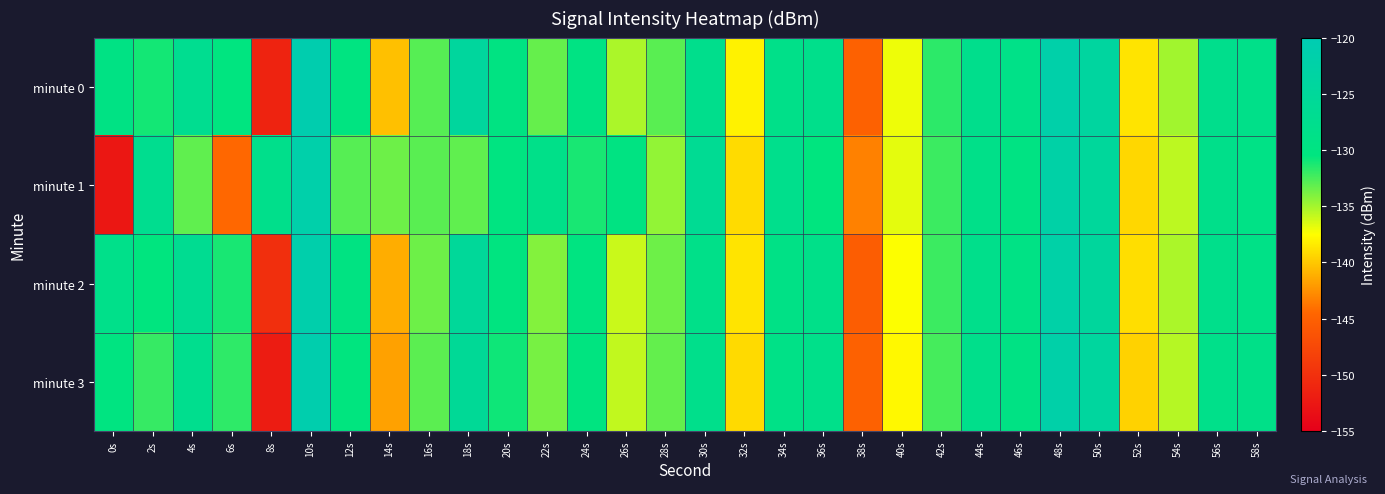

Reading left to right, what are all the values shown in this chart?

minute 0: 0s=-129.5	2s=-131.1	4s=-127.0	6s=-130.3	8s=-151.3	10s=-120.8	12s=-130.1	14s=-140.3	16s=-132.9	18s=-124.3	20s=-129.9	22s=-133.3	24s=-129.7	26s=-135.2	28s=-132.9	30s=-127.8	32s=-138.1	34s=-128.4	36s=-128.1	38s=-144.9	40s=-137.1	42s=-131.7	44s=-127.8	46s=-128.7	48s=-121.8	50s=-124.0	52s=-138.7	54s=-135.0	56s=-127.9	58s=-128.4
minute 1: 0s=-152.6	2s=-127.2	4s=-133.2	6s=-144.4	8s=-128.1	10s=-121.8	12s=-132.9	14s=-133.5	16s=-132.9	18s=-133.2	20s=-130.0	22s=-128.5	24s=-131.2	26s=-129.8	28s=-134.5	30s=-126.3	32s=-139.1	34s=-127.9	36s=-130.5	38s=-143.2	40s=-136.8	42s=-132.1	44s=-128.4	46s=-129.6	48s=-122.5	50s=-124.8	52s=-139.3	54s=-135.7	56s=-128.2	58s=-129.1
minute 2: 0s=-128.3	2s=-130.5	4s=-126.8	6s=-131.2	8s=-150.1	10s=-121.5	12s=-129.8	14s=-141.2	16s=-133.5	18s=-125.1	20s=-130.2	22s=-134.1	24s=-130.0	26s=-136.0	28s=-133.5	30s=-128.4	32s=-138.7	34s=-129.0	36s=-128.5	38s=-145.3	40s=-137.5	42s=-132.1	44s=-128.0	46s=-129.2	48s=-122.3	50s=-124.5	52s=-139.0	54s=-135.2	56s=-128.0	58s=-128.8
minute 3: 0s=-130.1	2s=-132.0	4s=-127.5	6s=-131.8	8s=-152.0	10s=-121.0	12s=-130.5	14s=-141.8	16s=-133.0	18s=-125.8	20s=-130.9	22s=-133.8	24s=-130.2	26s=-135.8	28s=-133.2	30s=-128.0	32s=-139.2	34s=-128.9	36s=-128.3	38s=-145.0	40s=-137.8	42s=-132.4	44s=-128.1	46s=-129.4	48s=-122.1	50s=-124.2	52s=-139.5	54s=-135.5	56s=-128.3	58s=-128.6